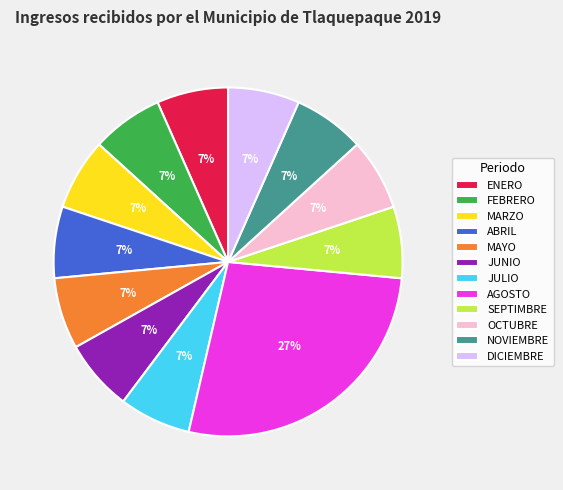

Do OCTUBRE and ENERO together represent more than half of the pie?

No